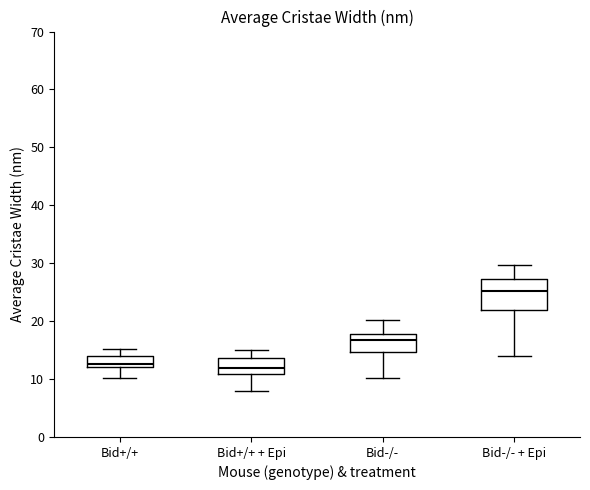

Which box is the tallest, from its lower edge to its upper edge?

Bid-/- + Epi